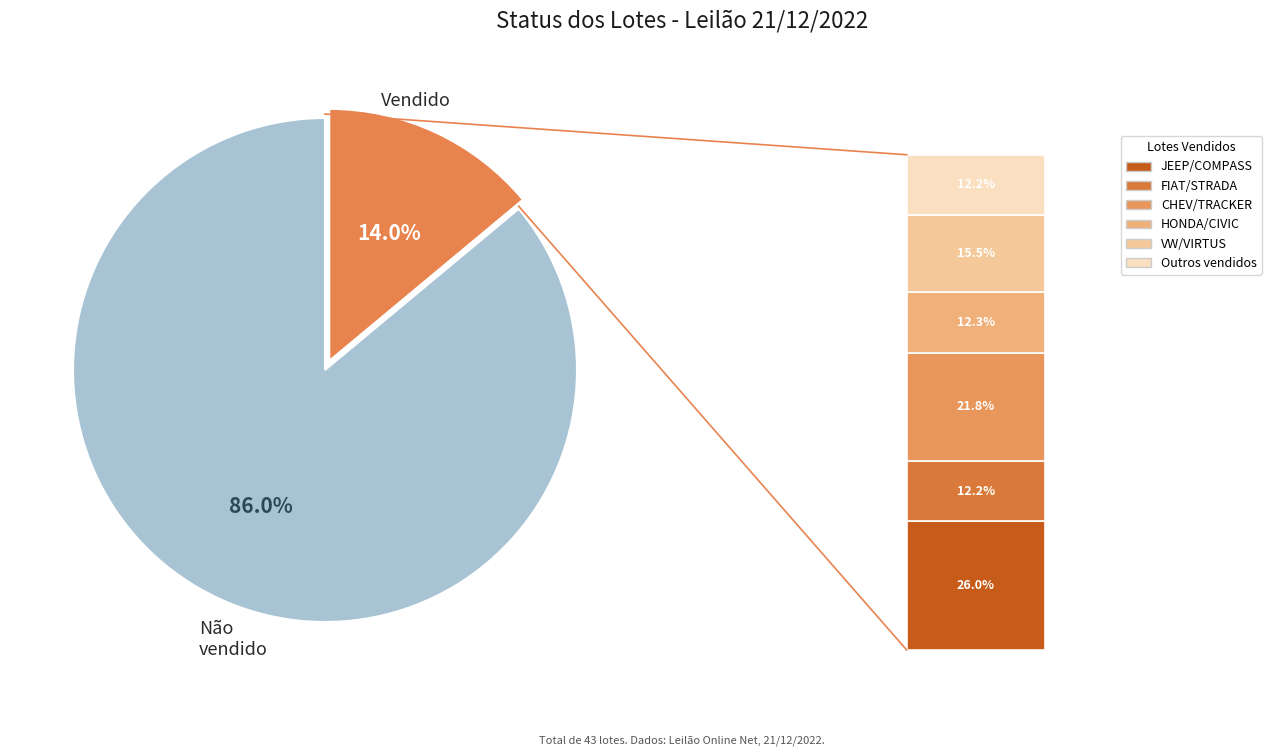

What is the change in value from Vendido to Não vendido?

+31